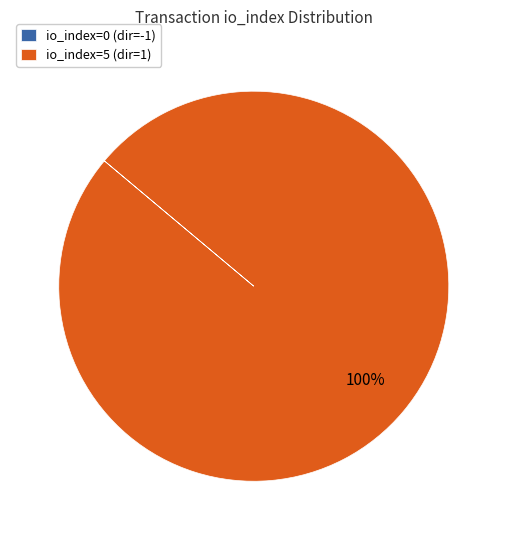

Which slice is the largest?

io_index=5 (dir=1)